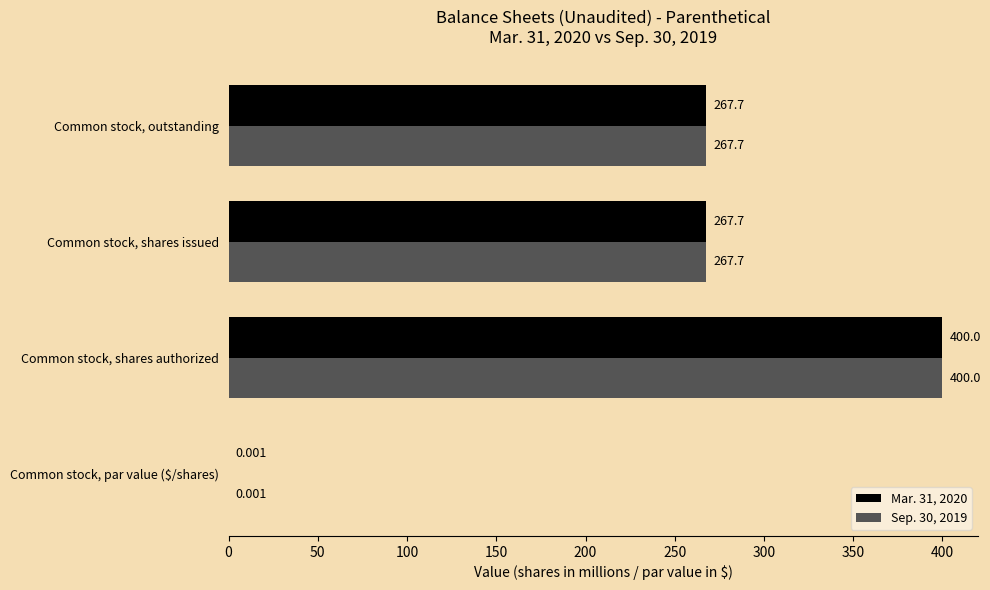

At which category is the sum across all series the highest?

Common stock, shares authorized